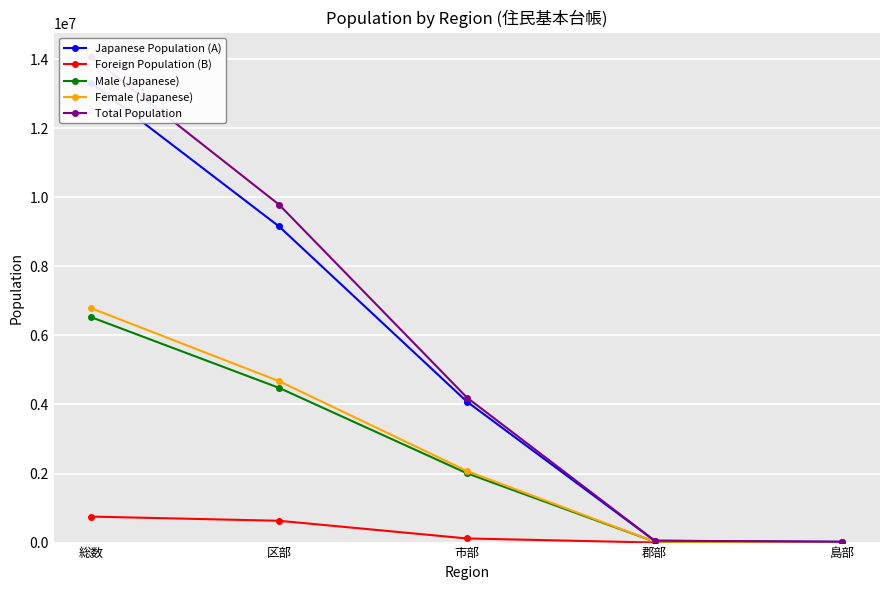

What is the approximate value of Total Population at 郡部?

54231